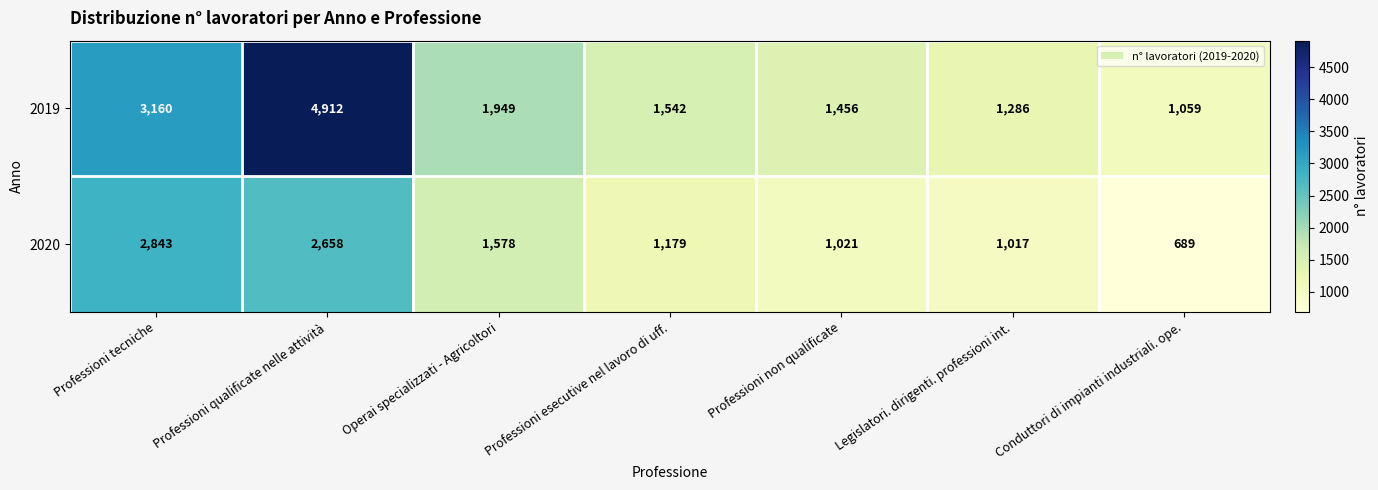

The 2020 series shows 1392 at Professioni qualificate nelle attività. True or false?

False